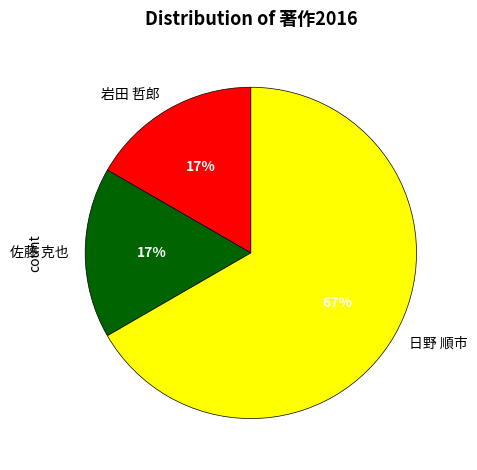

Which category accounts for the majority?

日野 順市